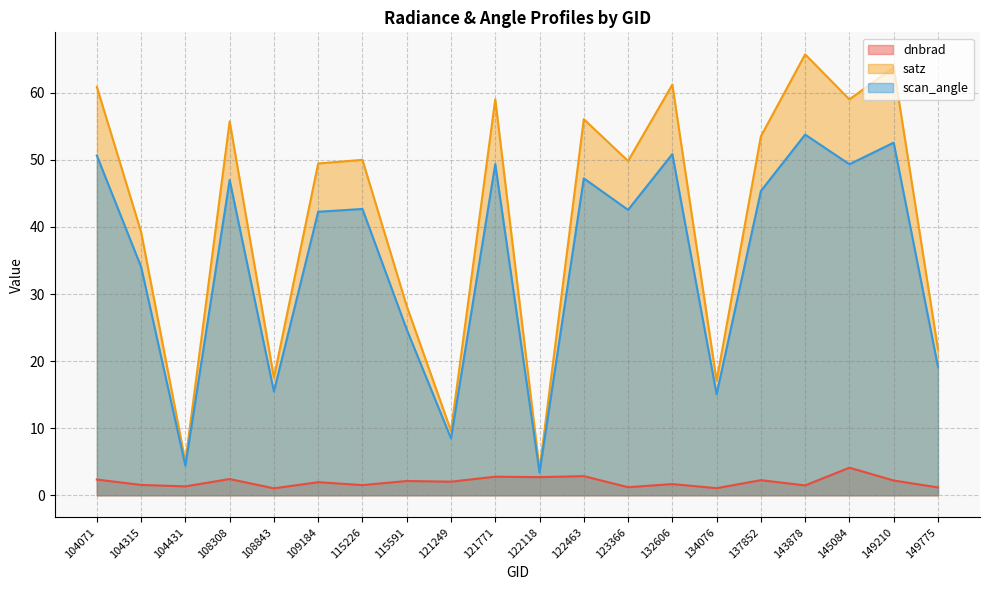

True or false: satz and dnbrad intersect in this chart.

False